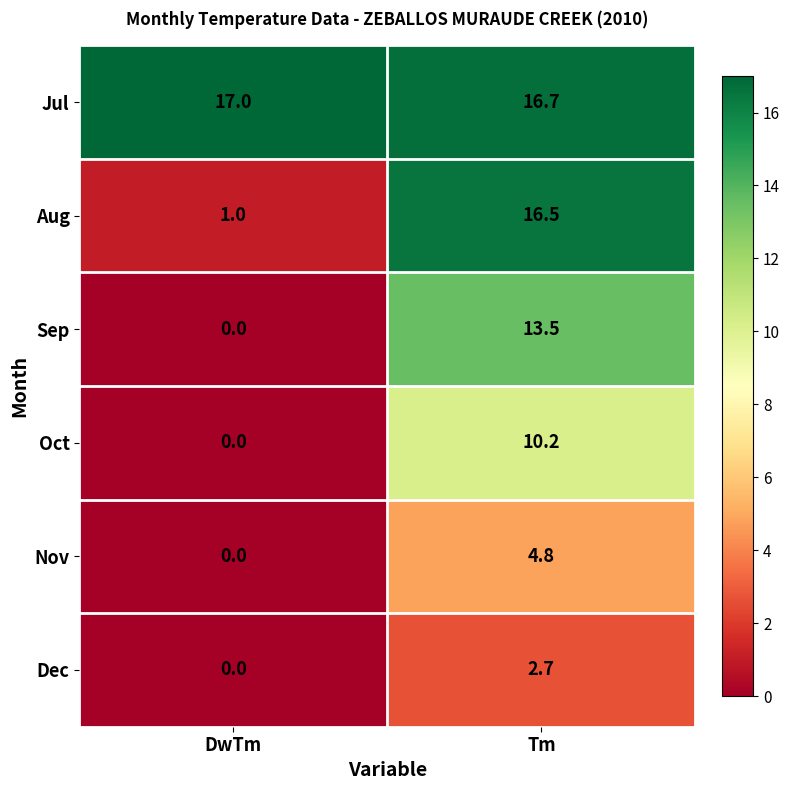

What is the spread (max minus min) of values at DwTm?

17.0